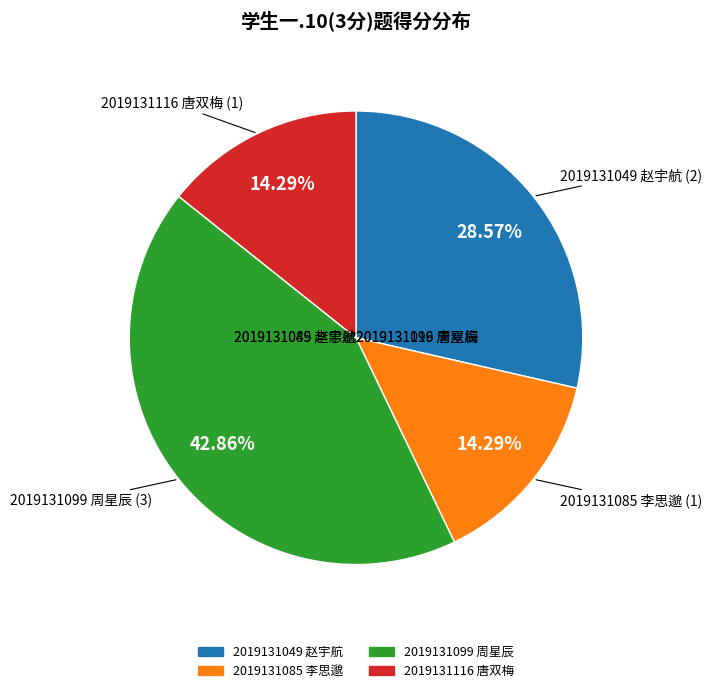

Rank the categories by value from lowest to highest.

2019131085 李思邈, 2019131116 唐双梅, 2019131049 赵宇航, 2019131099 周星辰